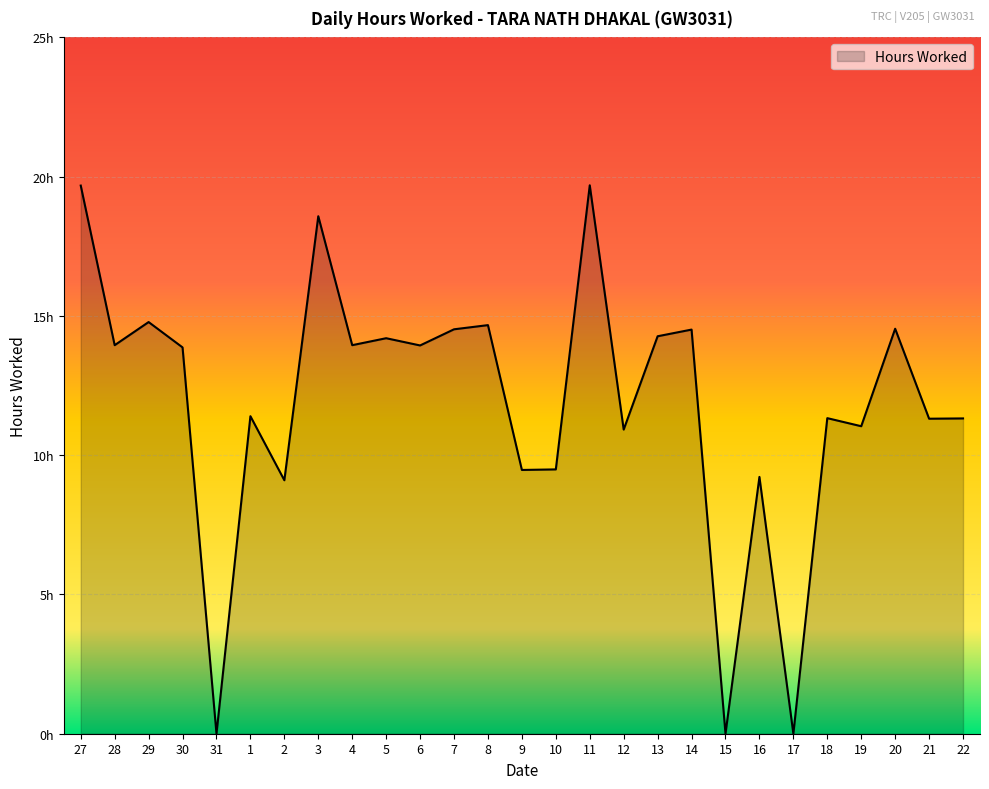

The chart shows a value of 13.9 at 28. True or false?

True